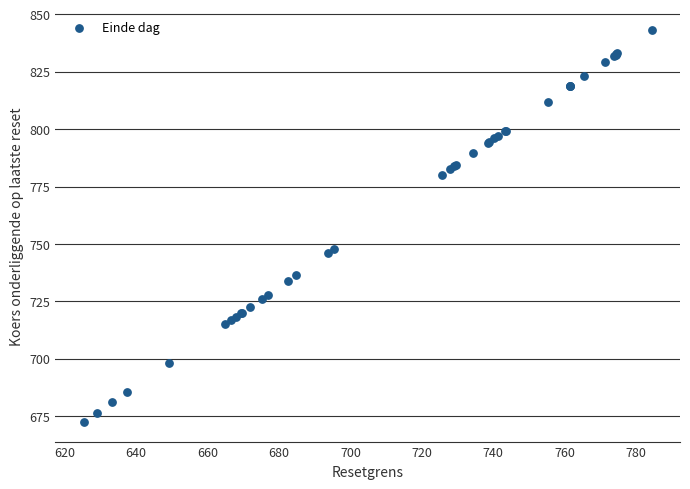

What Y value in the scatter plot is closest to 757?

747.9